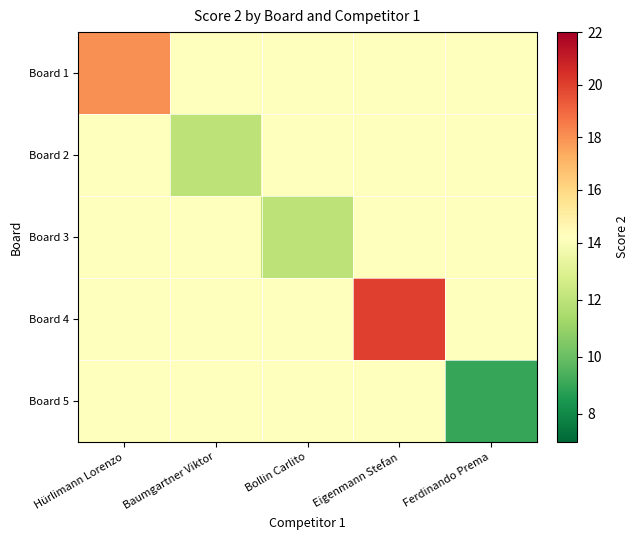

What is the difference between the highest and lowest values at Eigenmann Stefan?

5.8